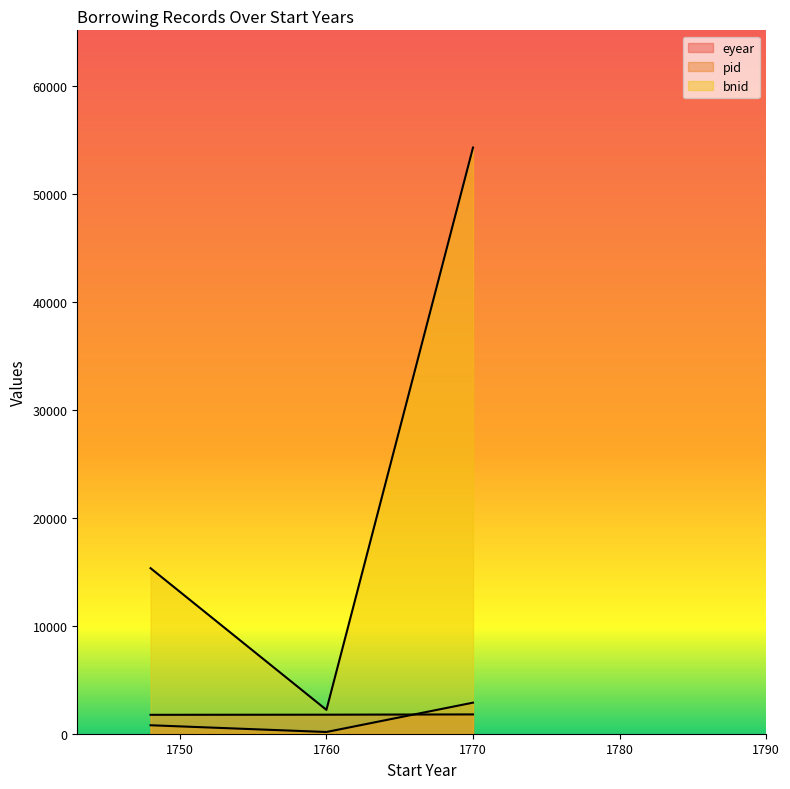

What is the difference between the highest and lowest values at 1760?

2051